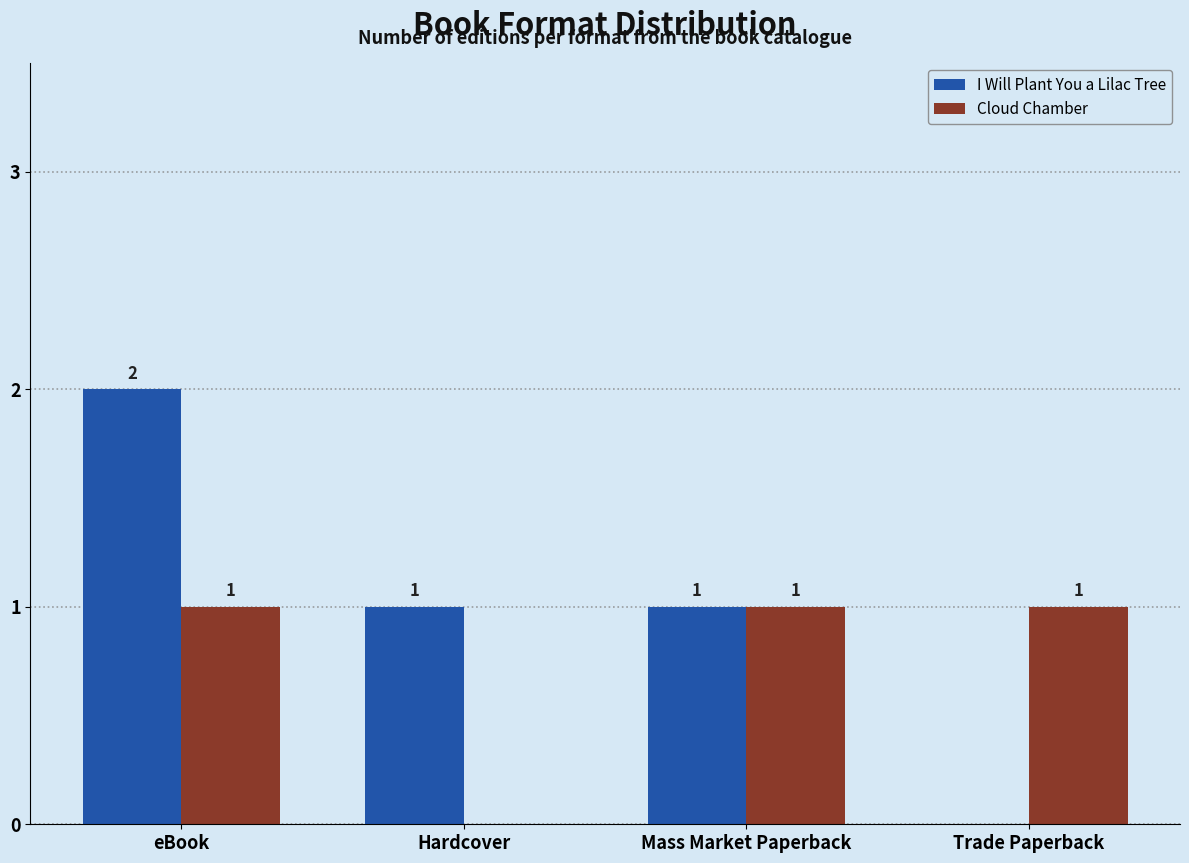

Reading left to right, list all the values displayed in this chart.

I Will Plant You a Lilac Tree: eBook=2	Hardcover=1	Mass Market Paperback=1	Trade Paperback=0
Cloud Chamber: eBook=1	Hardcover=0	Mass Market Paperback=1	Trade Paperback=1